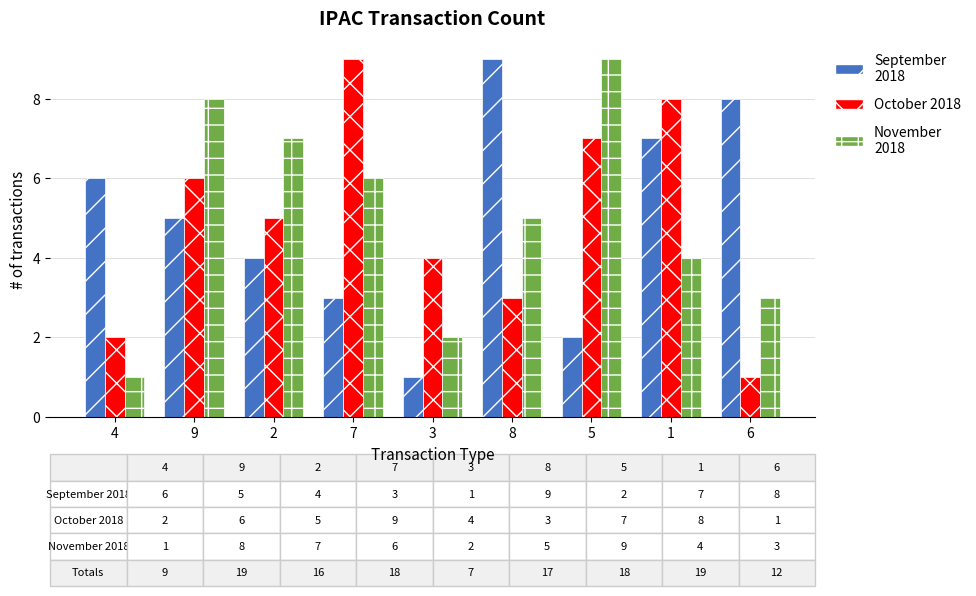

What is the maximum value shown in the chart?

9